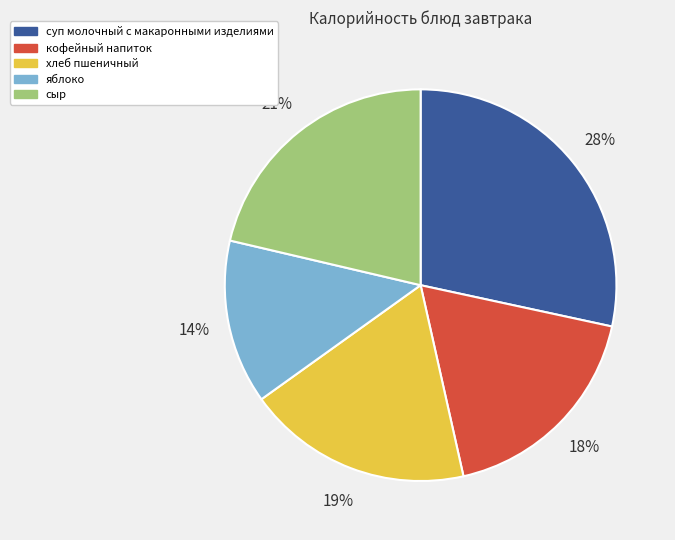

Count the number of slices in the pie.

5